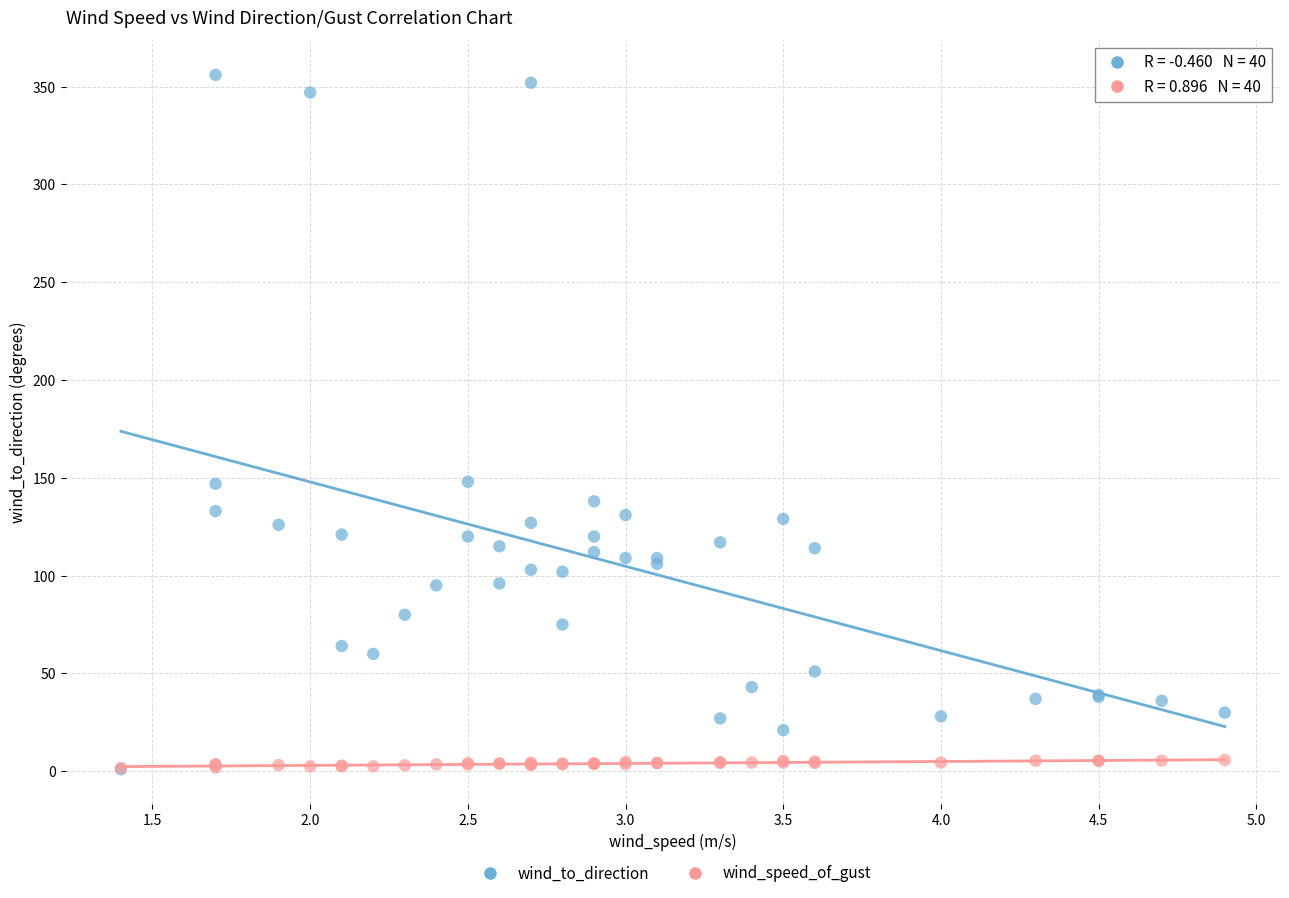

What are all the series names shown in the legend?

wind_to_direction, wind_speed_of_gust